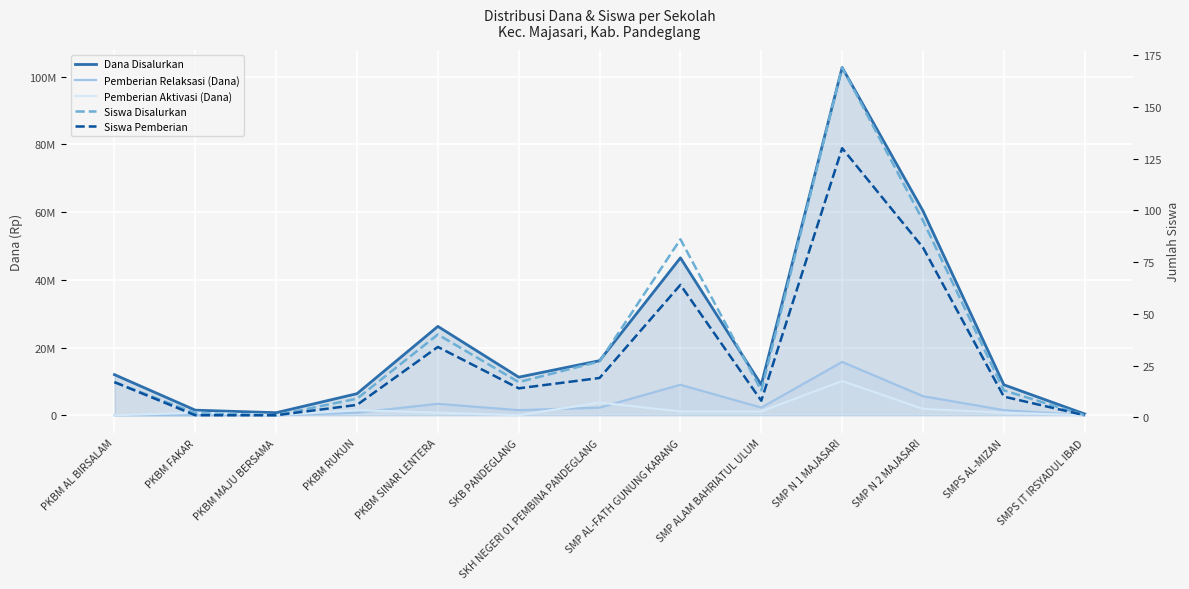

How many values in the Siswa Disalurkan series are below 17?

6